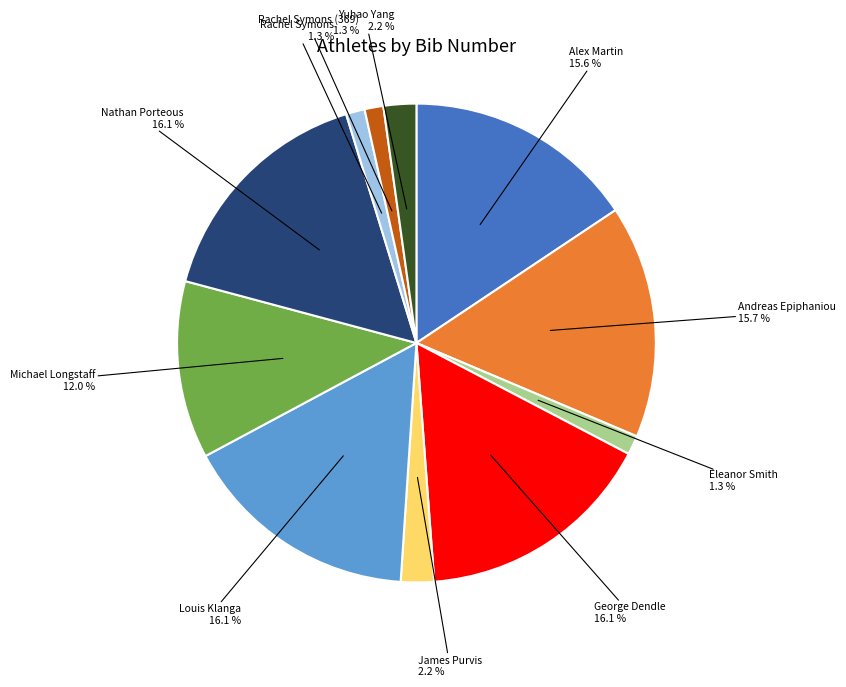

True or false: Andreas Epiphaniou accounts for 16% of the total.

True